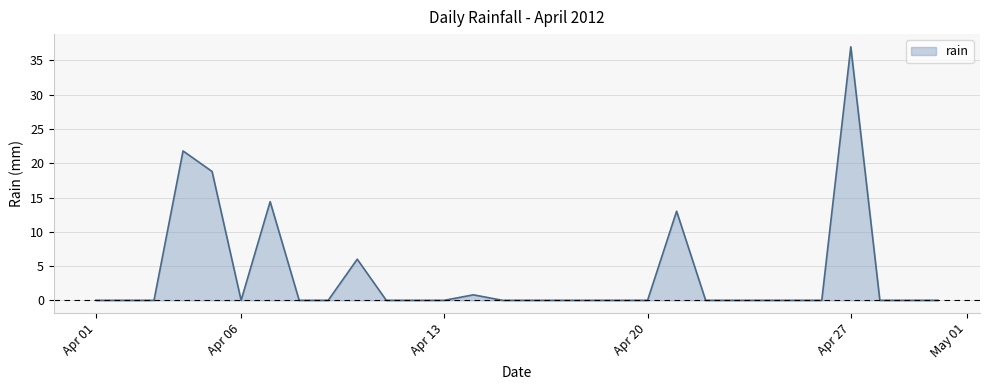

What is the difference between the maximum and minimum values?

37.0